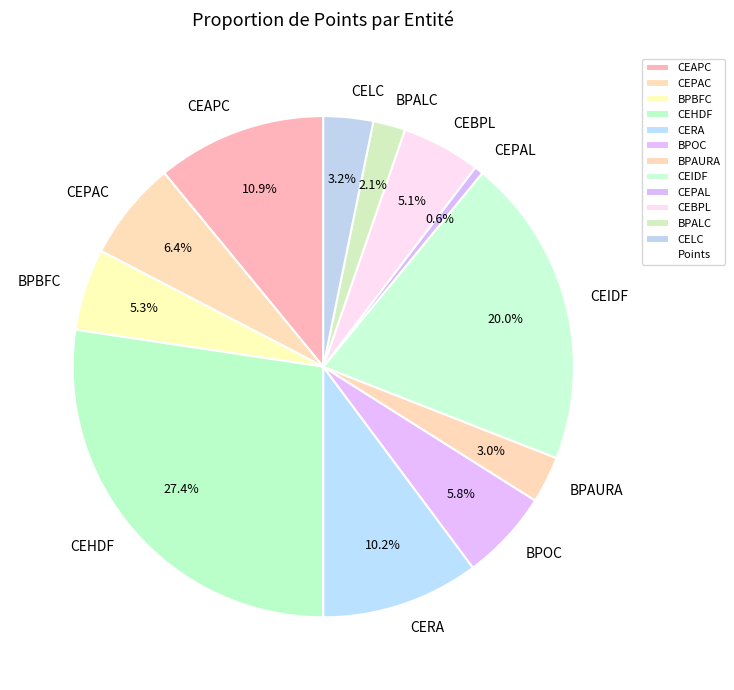

To the nearest percent, what is the difference between the CEHDF and CERA slice percentages?

17%